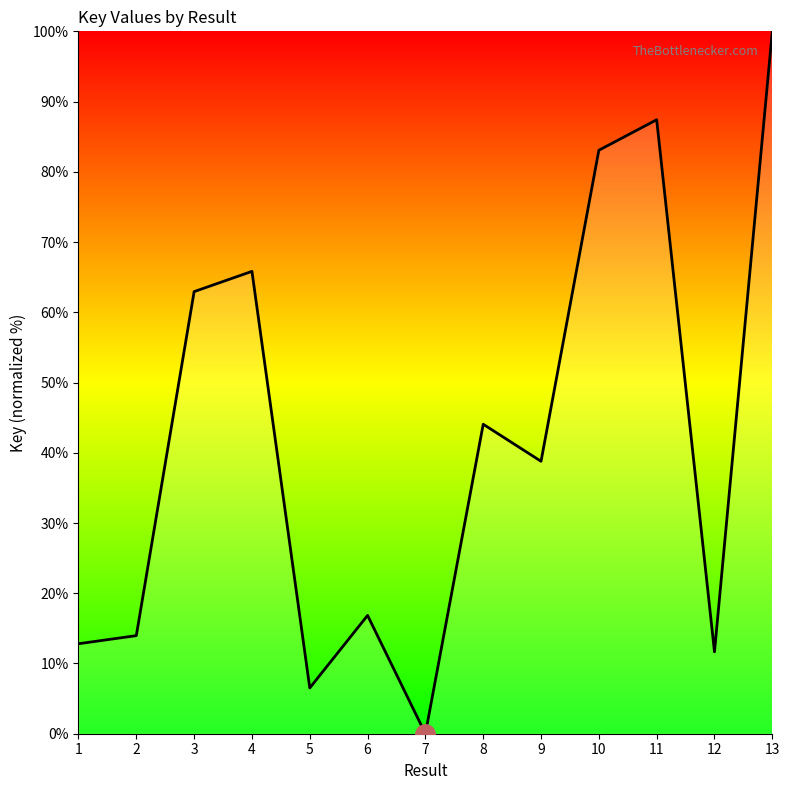

True or false: the data shows 99.5 at 3.

False